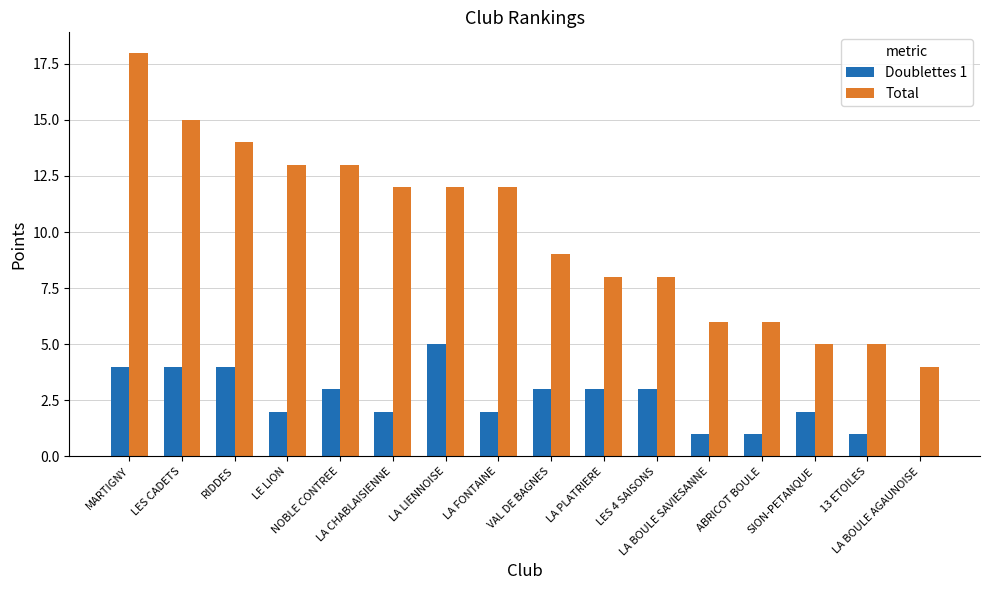

What is the sum of all Total values?

160